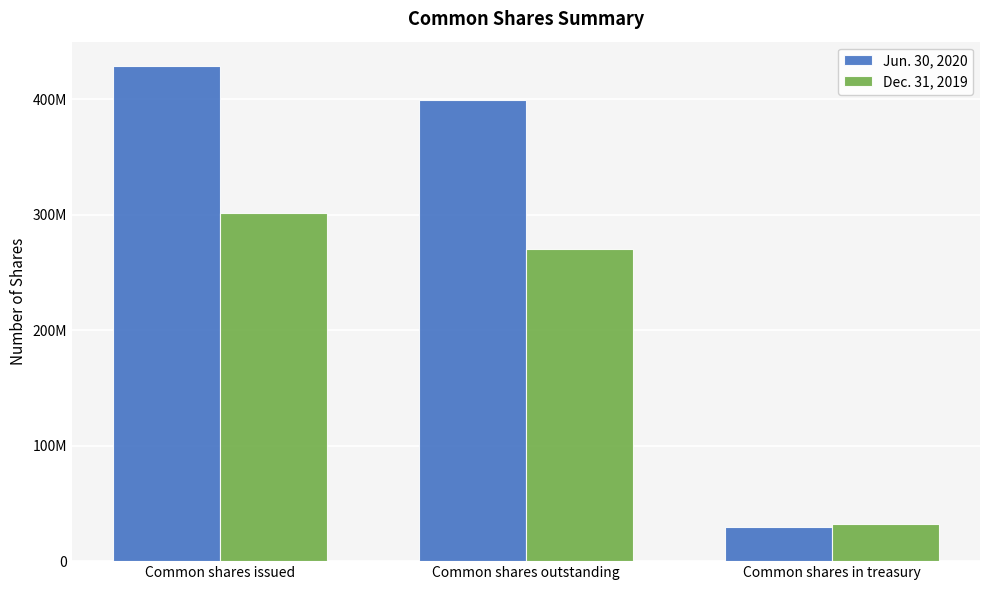

The Jun. 30, 2020 series shows 198040196 at Common shares issued. True or false?

False